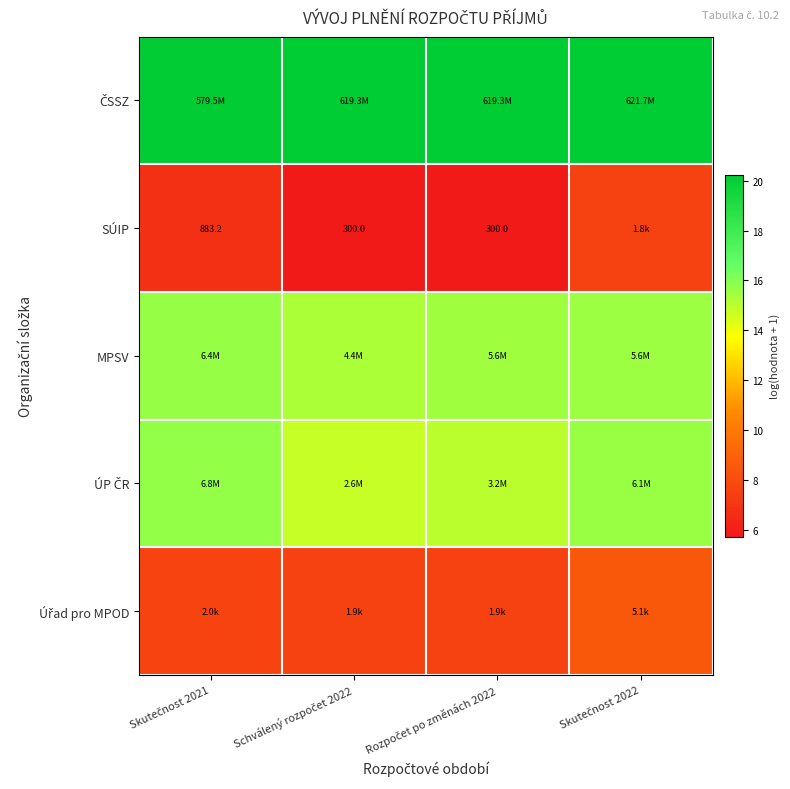

What is the average value of the ČSSZ series?

20.2